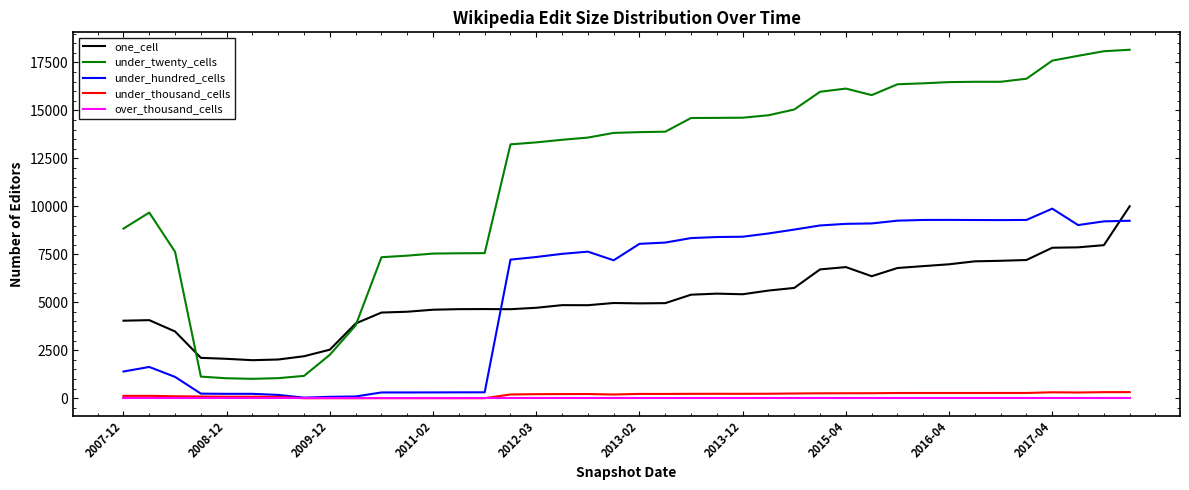

True or false: under_hundred_cells and under_twenty_cells cross at least once.

False